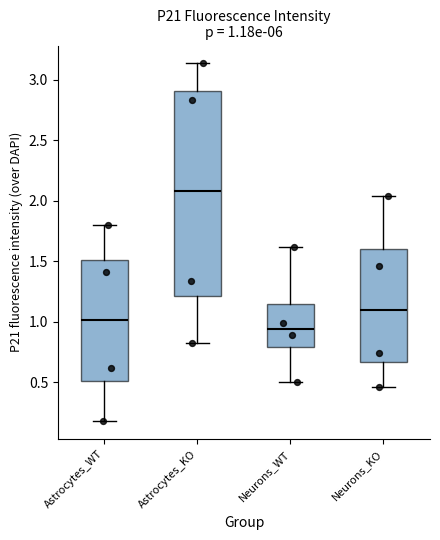

Which box's median line is the highest?

Astrocytes_KO